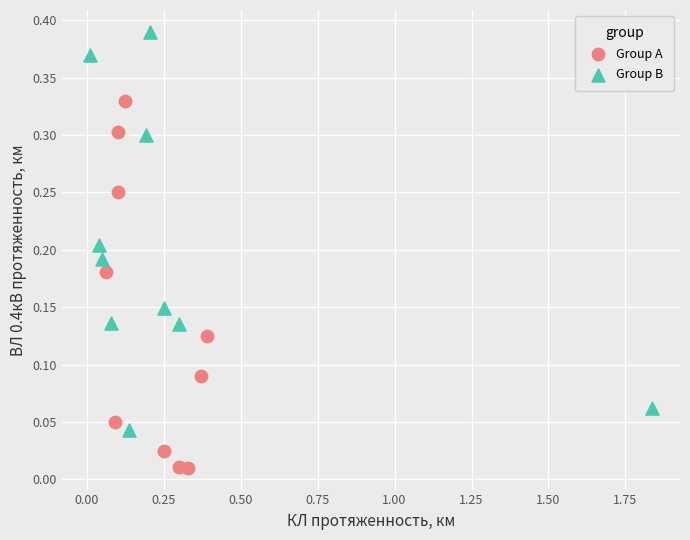

Which series contains the highest Y value?

Group B